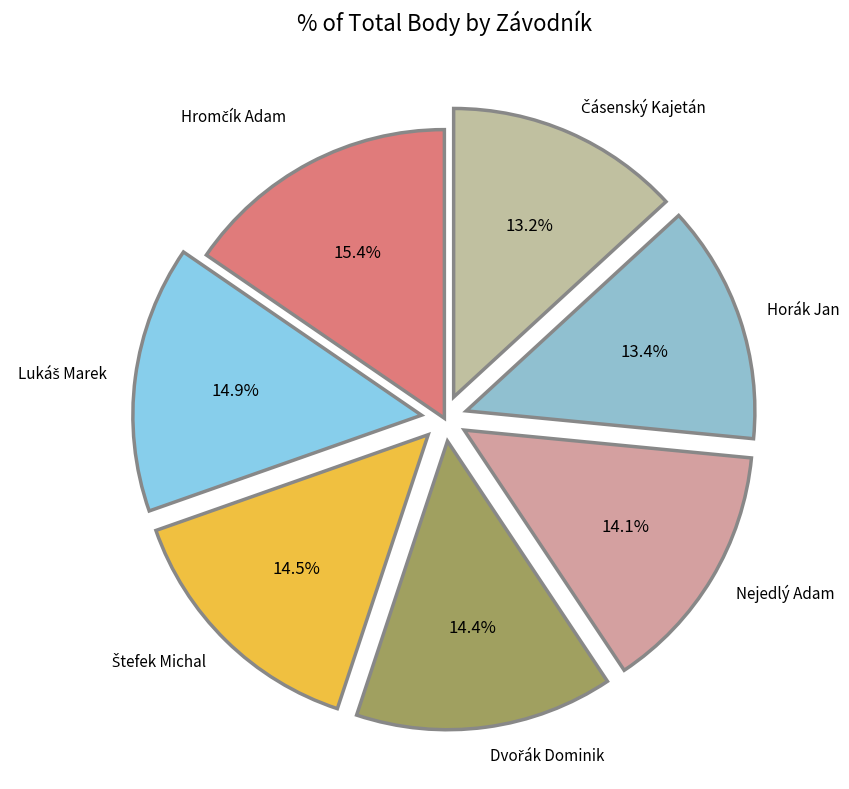

How many segments does this pie chart have?

7